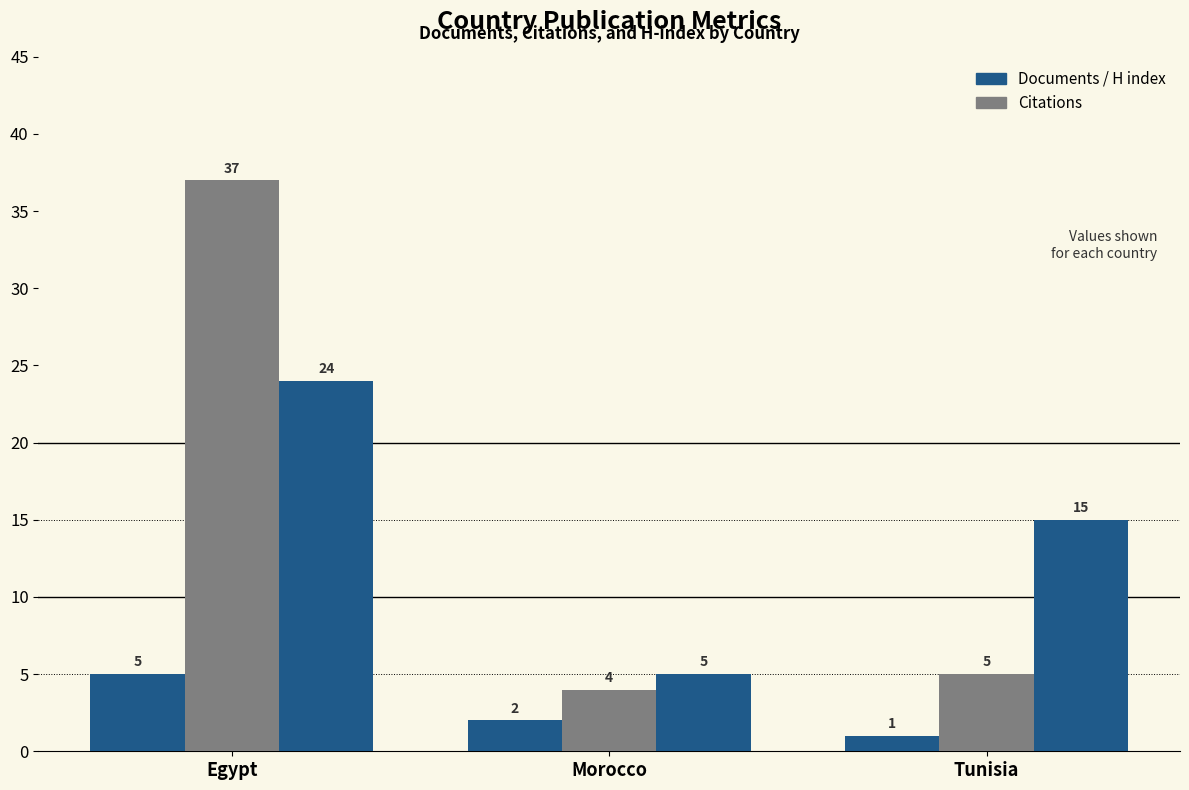

What is the greatest value displayed?

37